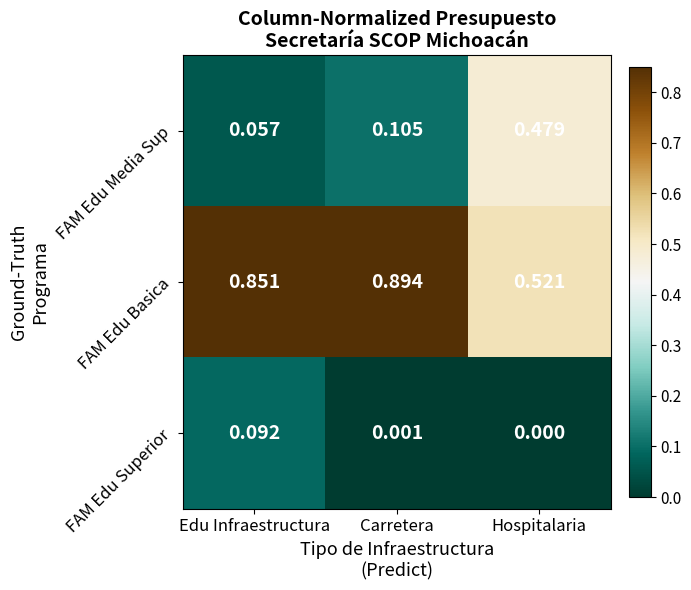

Which series has the largest range (max minus min)?

FAM Edu Media Sup